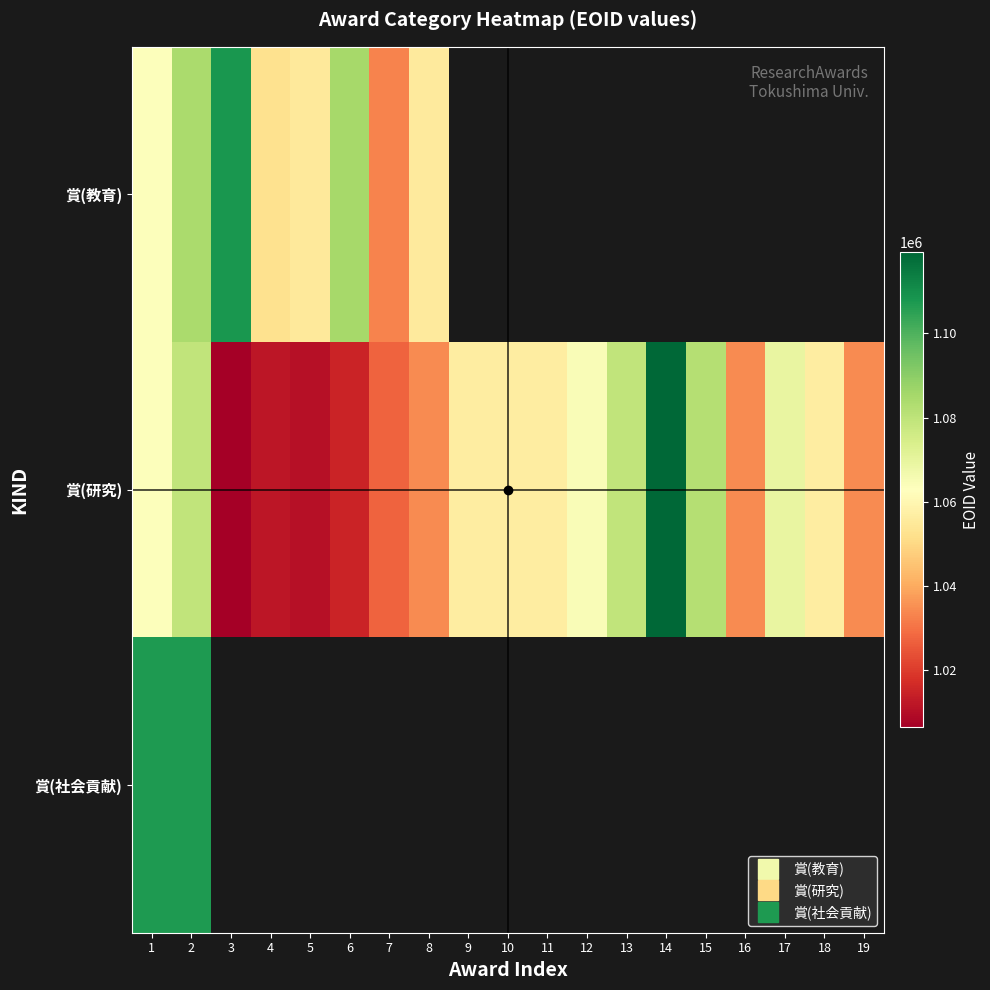

Which category has the highest value in the 賞(研究) series?

14